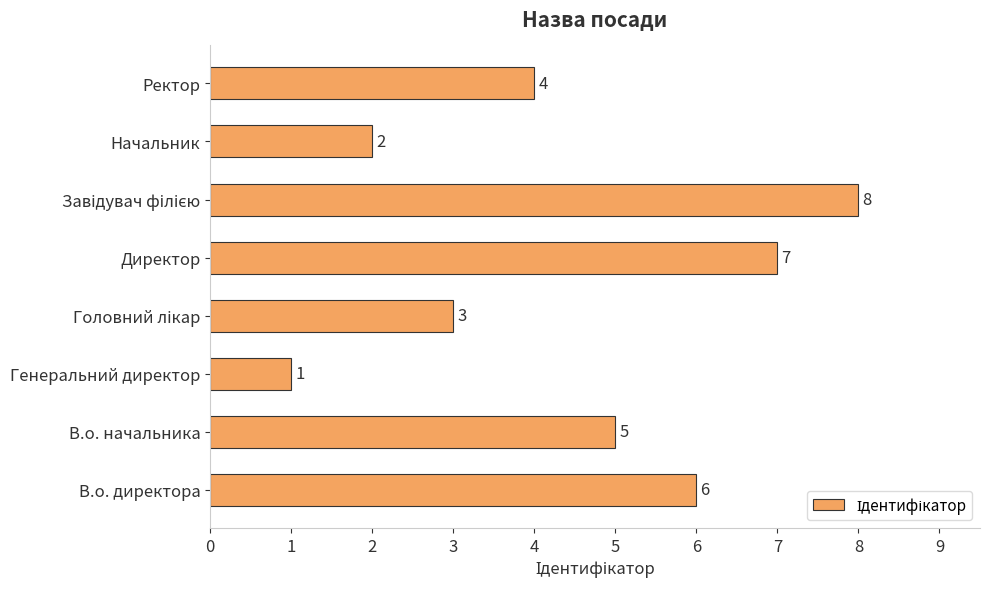

True or false: the data shows 7 at Директор.

True